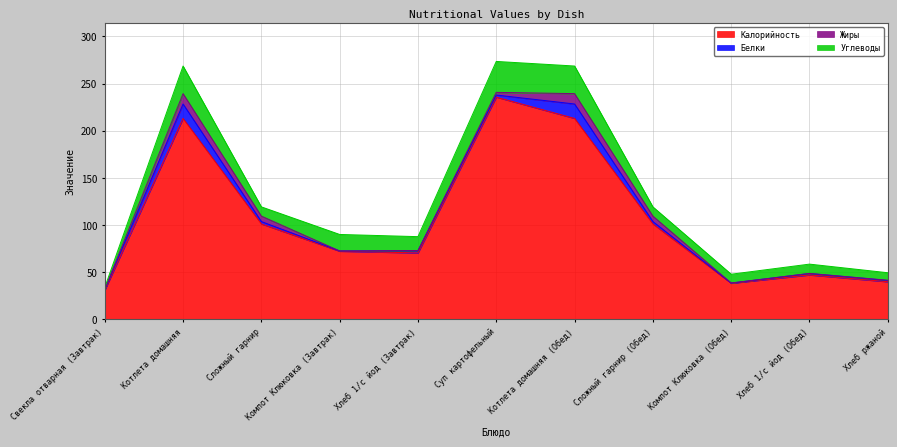

What is the difference between the maximum and second lowest values in the Жиры series?

10.9